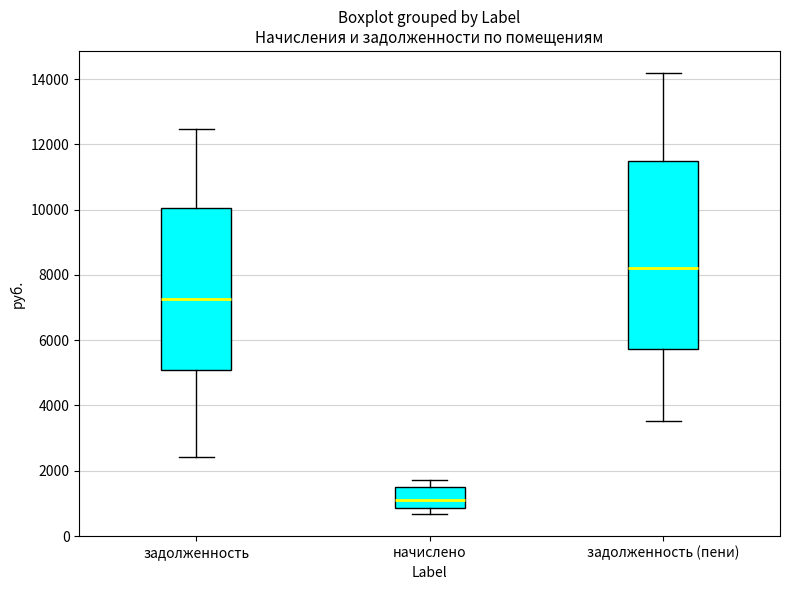

Which box is the tallest, from its lower edge to its upper edge?

задолженность (пени)